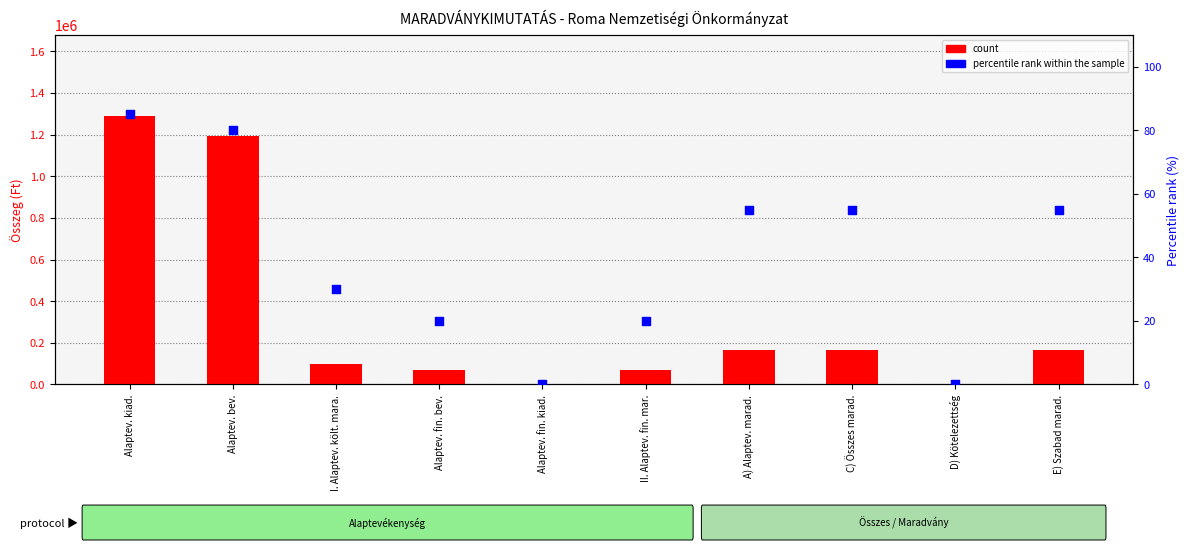

At which category is the sum across all series the highest?

Alaptev. kiad.